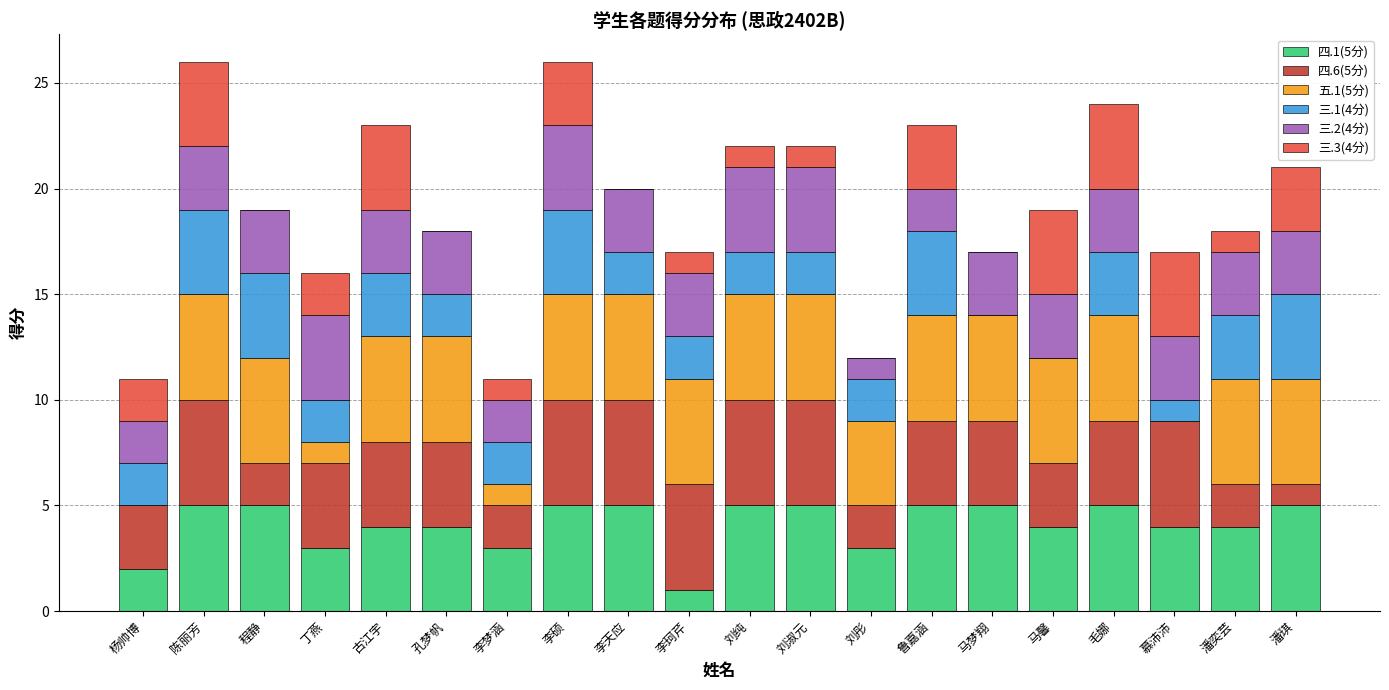

What are all the series names shown in the legend?

四.1(5分), 四.6(5分), 五.1(5分), 三.1(4分), 三.2(4分), 三.3(4分)